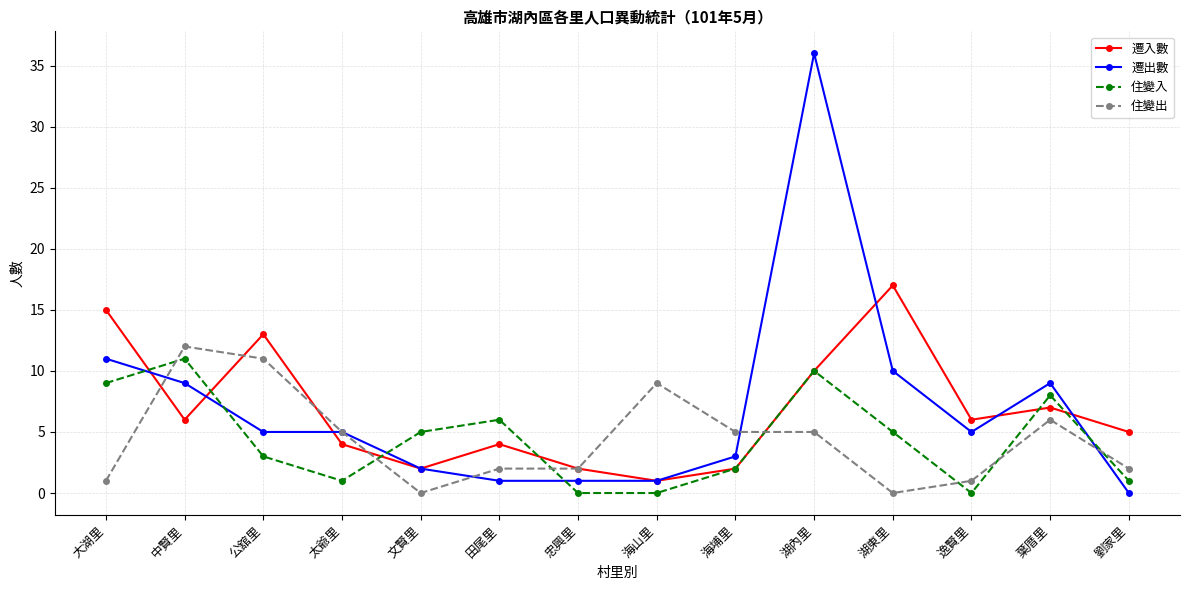

What is the label of the 13th point from the right?

中賢里